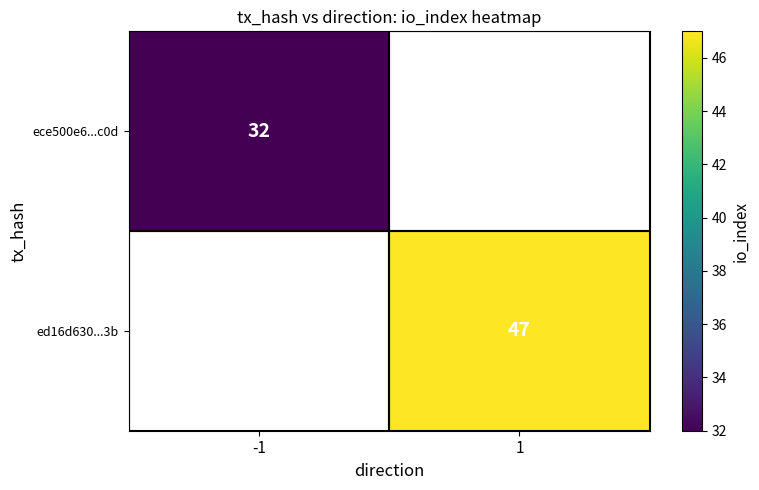

Is the value of ece500e6...c0d at -1 greater than the value of ed16d630...3b at 1?

No